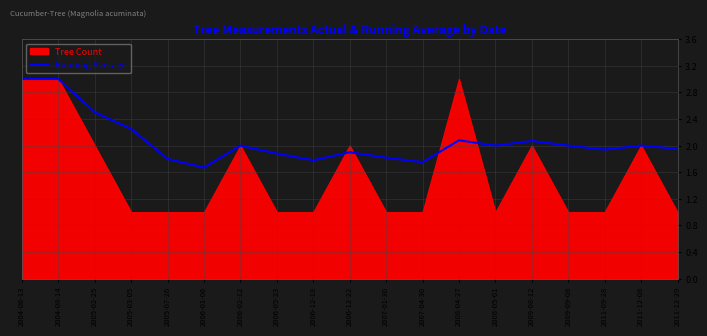

At which category does the data reach its first local valley?

2006-01-06